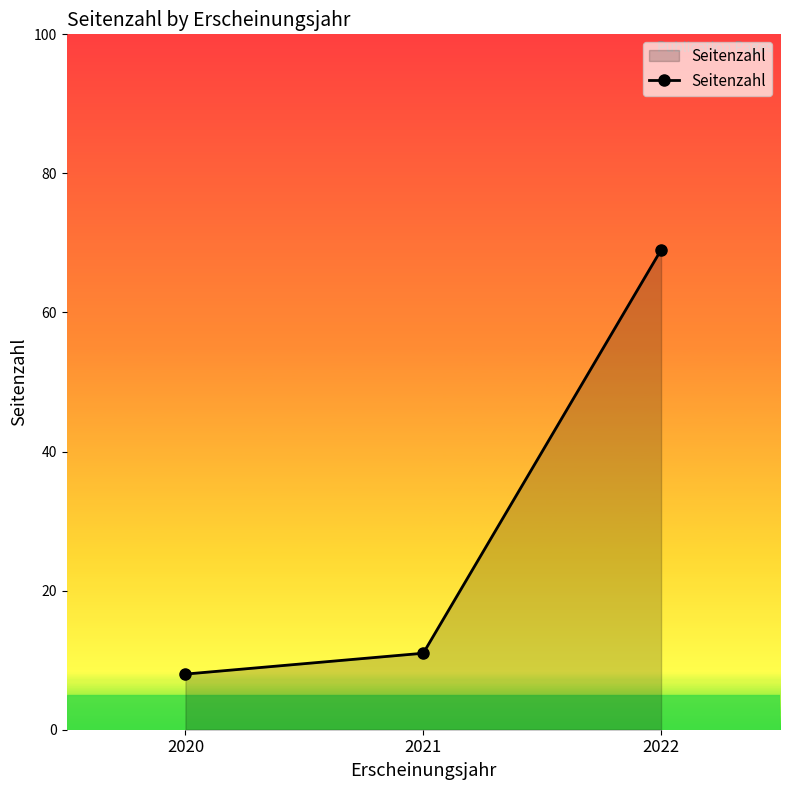

List the labels in order of value, largest first.

2022, 2021, 2020